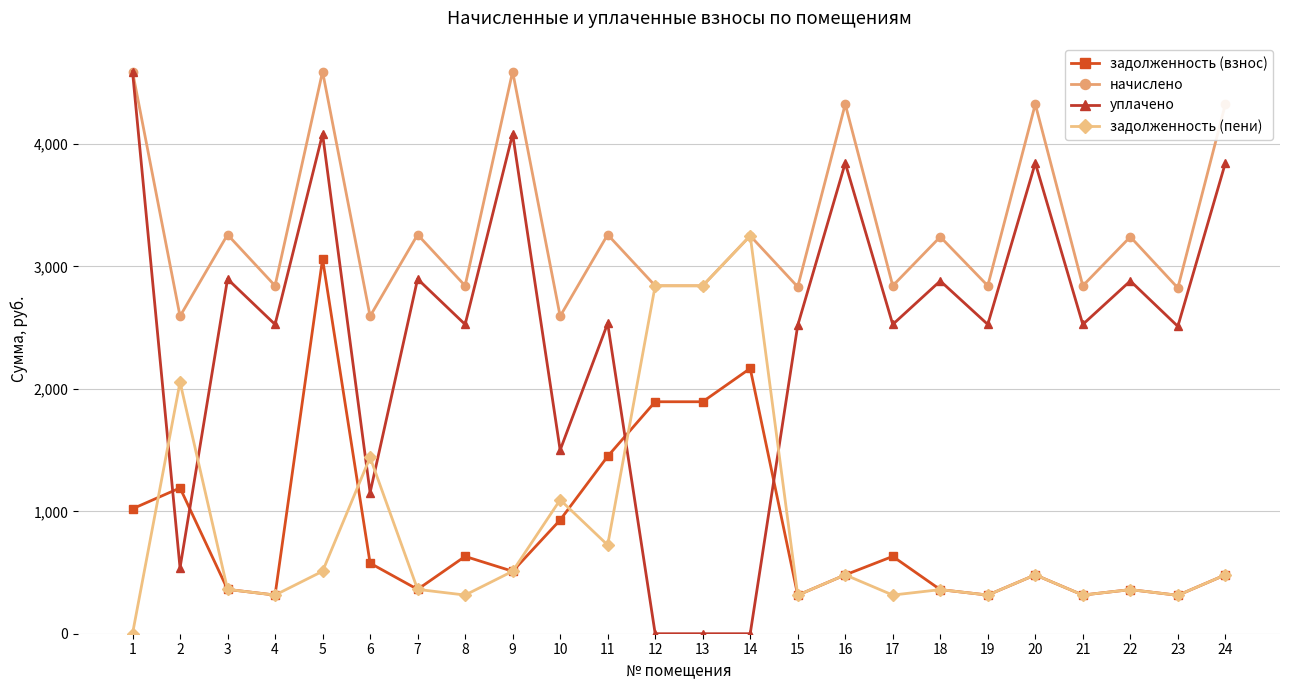

Which series has the widest spread of values?

уплачено